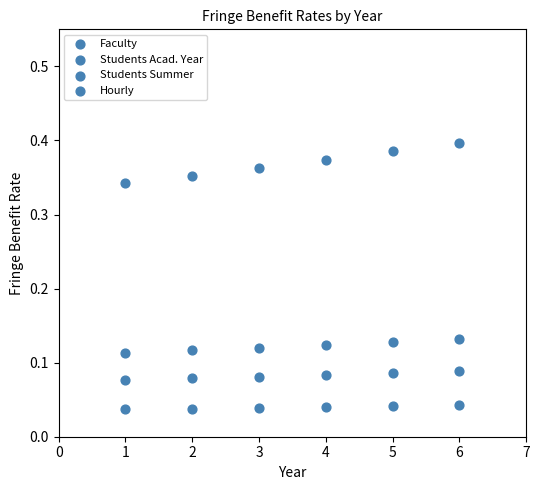

Count the number of points in this scatter plot.

24